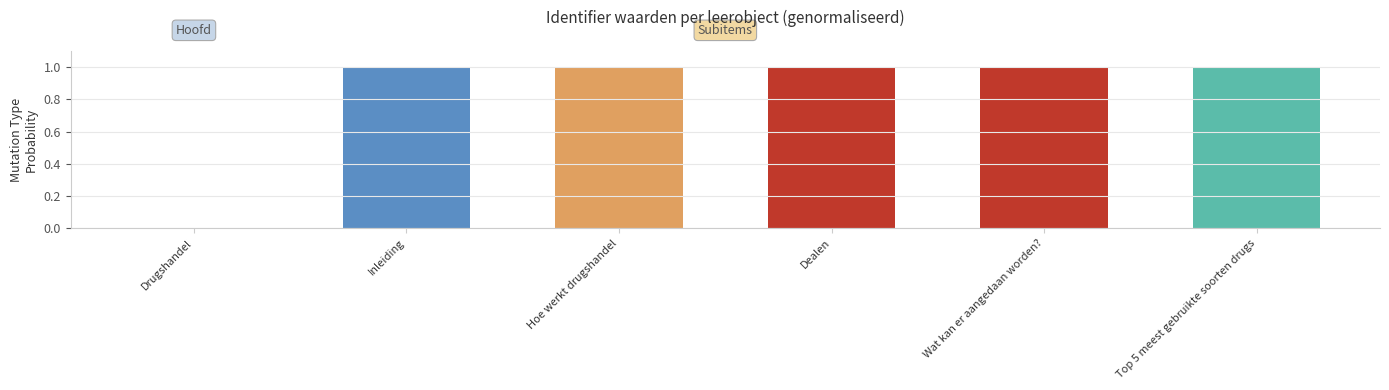

What is the sum of all values?

5.0